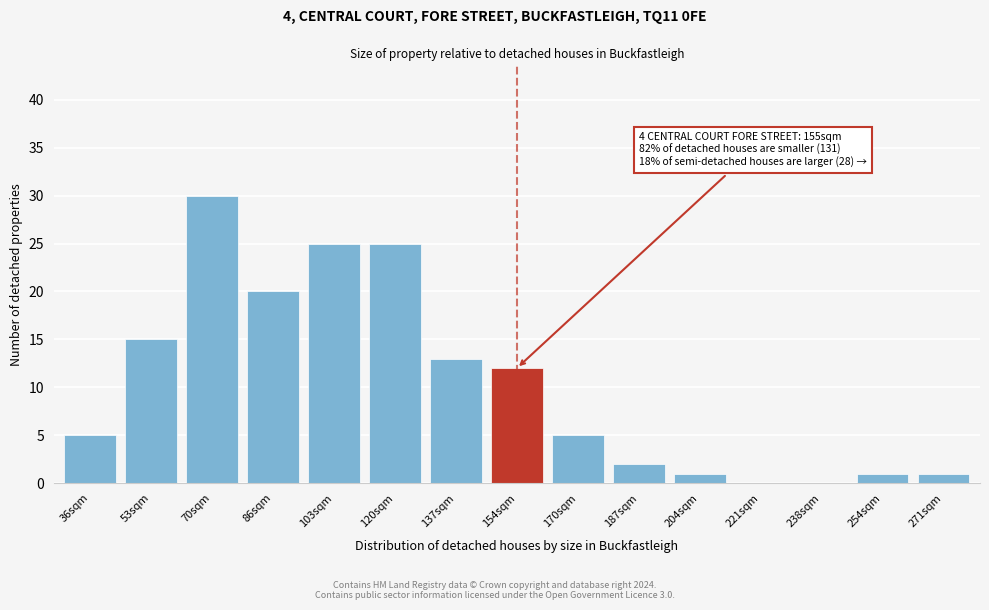

Reading right to left, transcribe all the data shown in this chart.

271sqm=1	254sqm=1	238sqm=0	221sqm=0	204sqm=1	187sqm=2	170sqm=5	154sqm=12	137sqm=13	120sqm=25	103sqm=25	86sqm=20	70sqm=30	53sqm=15	36sqm=5